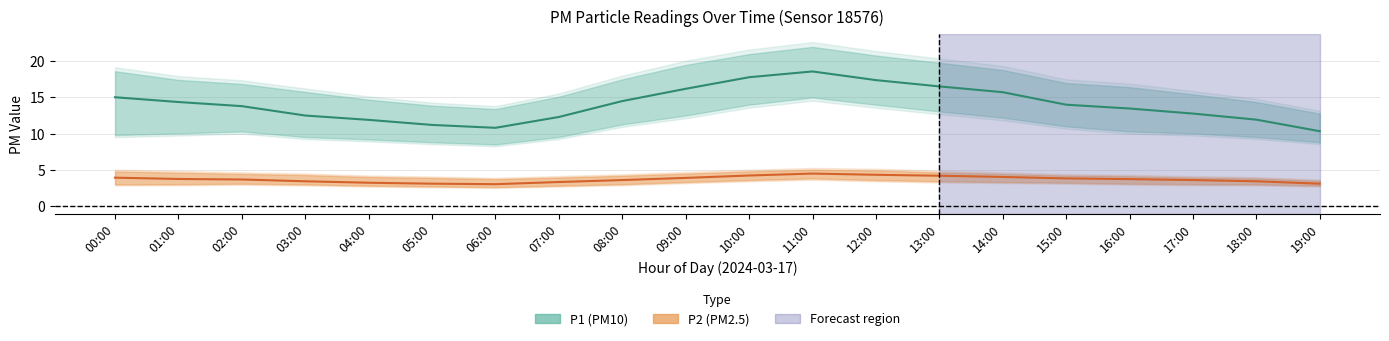

True or false: P2 has a value of 3.0 at 06:00.

True